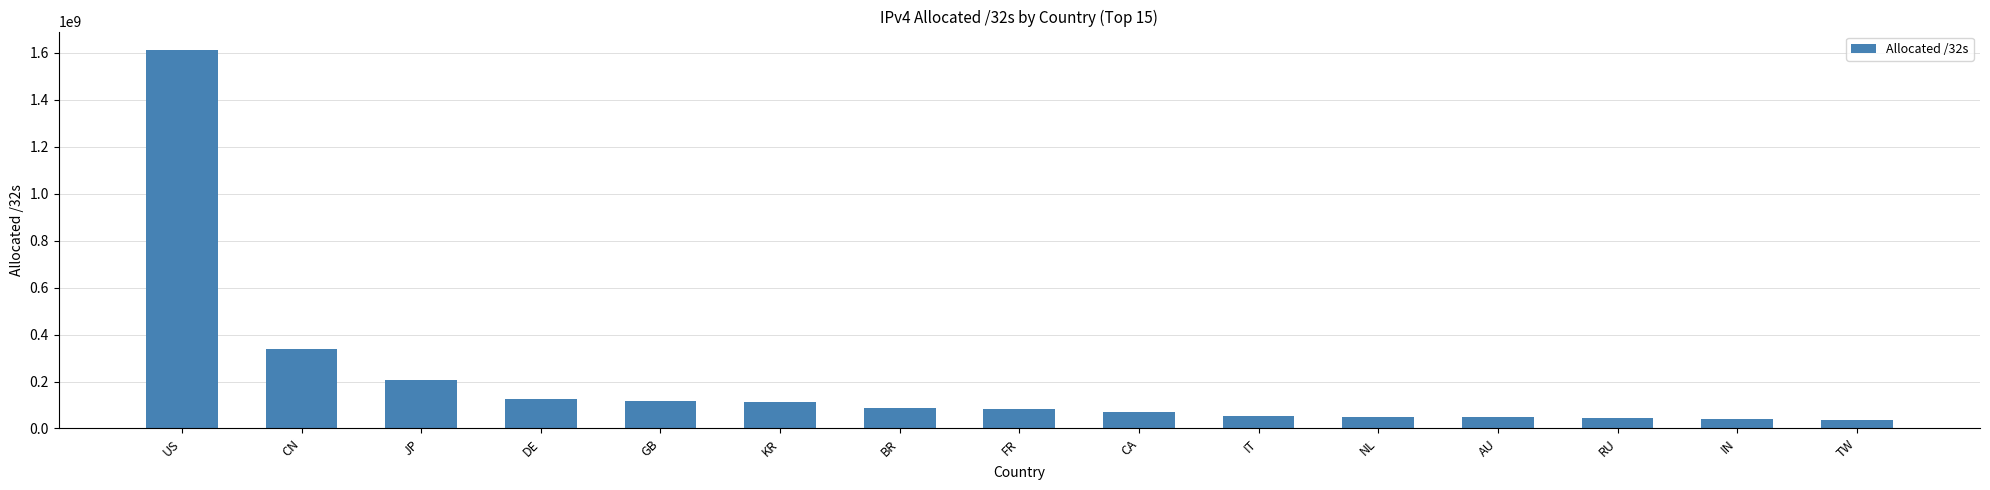

How many distinct data groups are displayed?

1